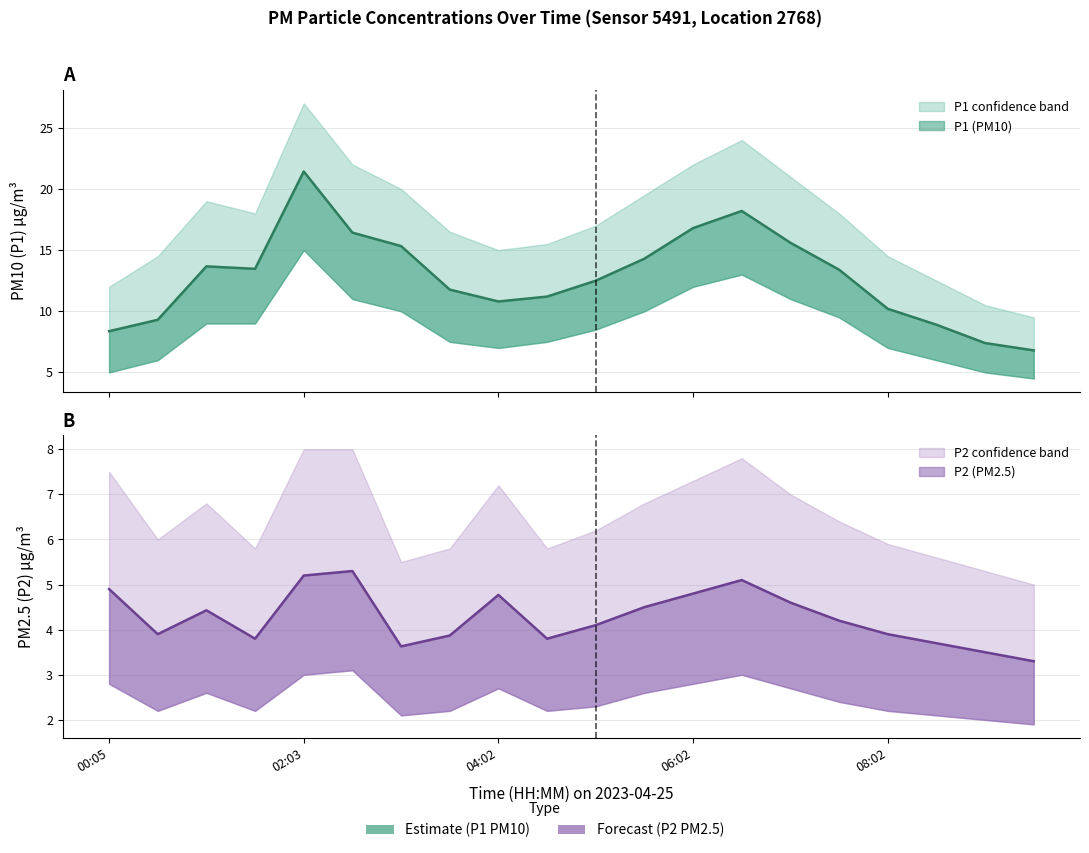

Which has a higher value, 06:02 or 00:34?

06:02